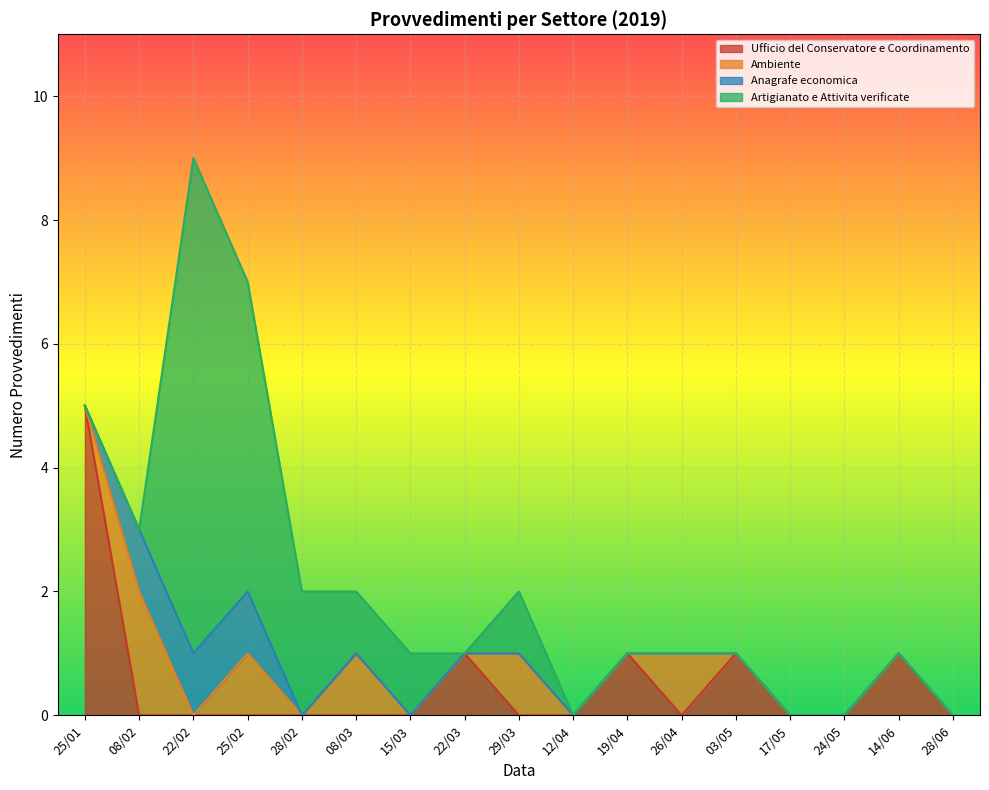

At which category is the sum across all series the highest?

22/02